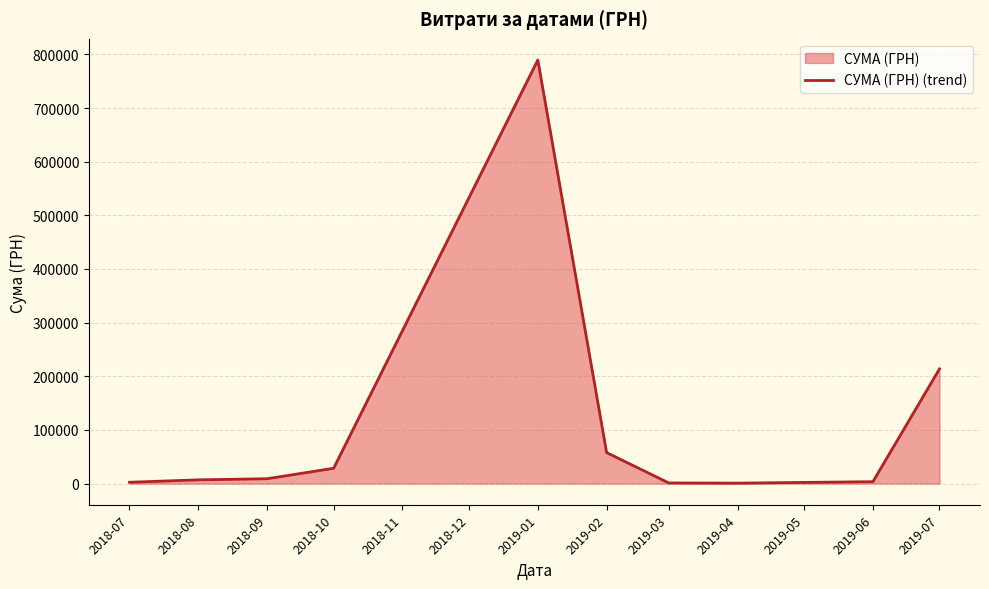

How many data points are above 9000?

4